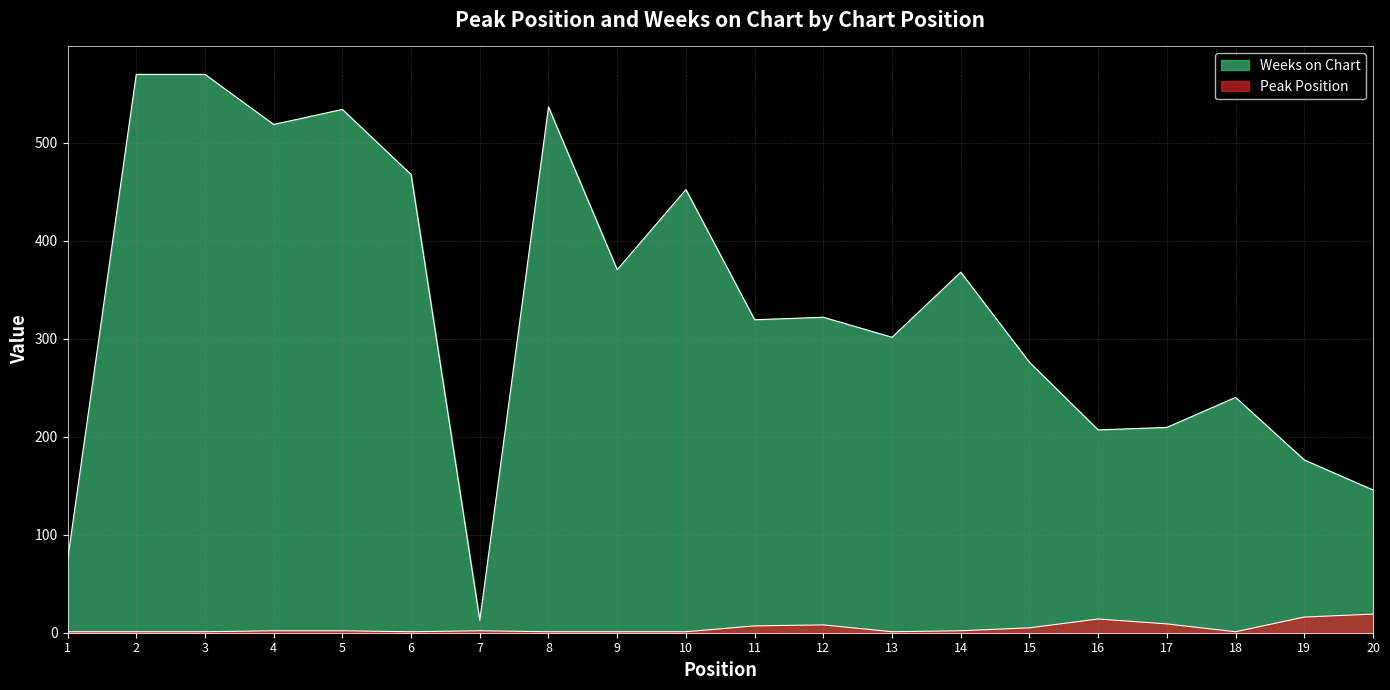

True or false: Weeks on Chart and Peak Position cross at least once.

False